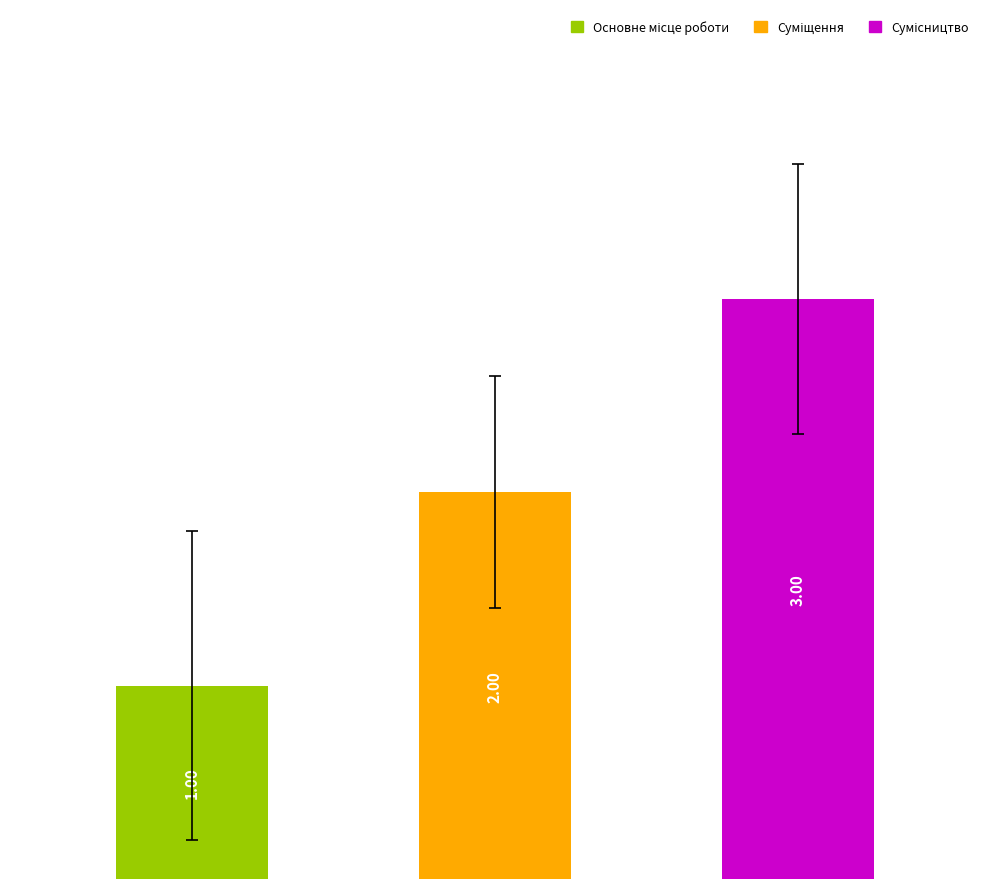

What is the sum of all values?

6